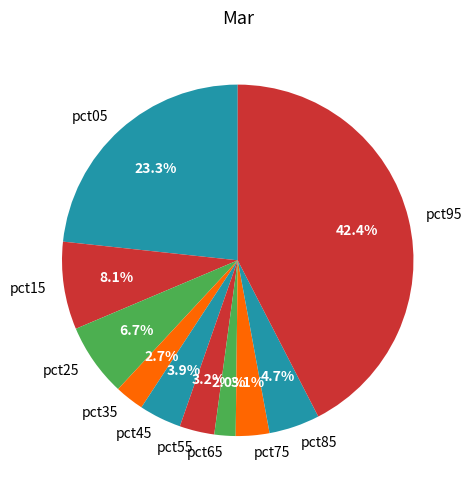

Count the number of slices in the pie.

10